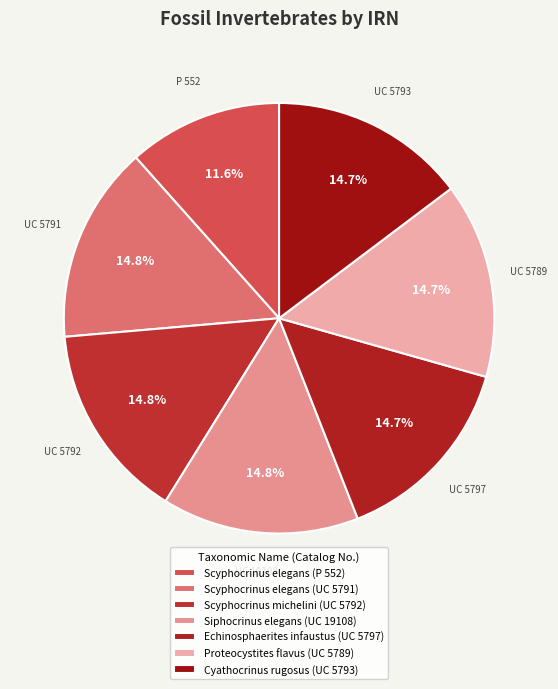

What is the ratio of the value at Echinosphaerites infaustus (UC 5797) to the value at Siphocrinus elegans (UC 19108)?

1.0